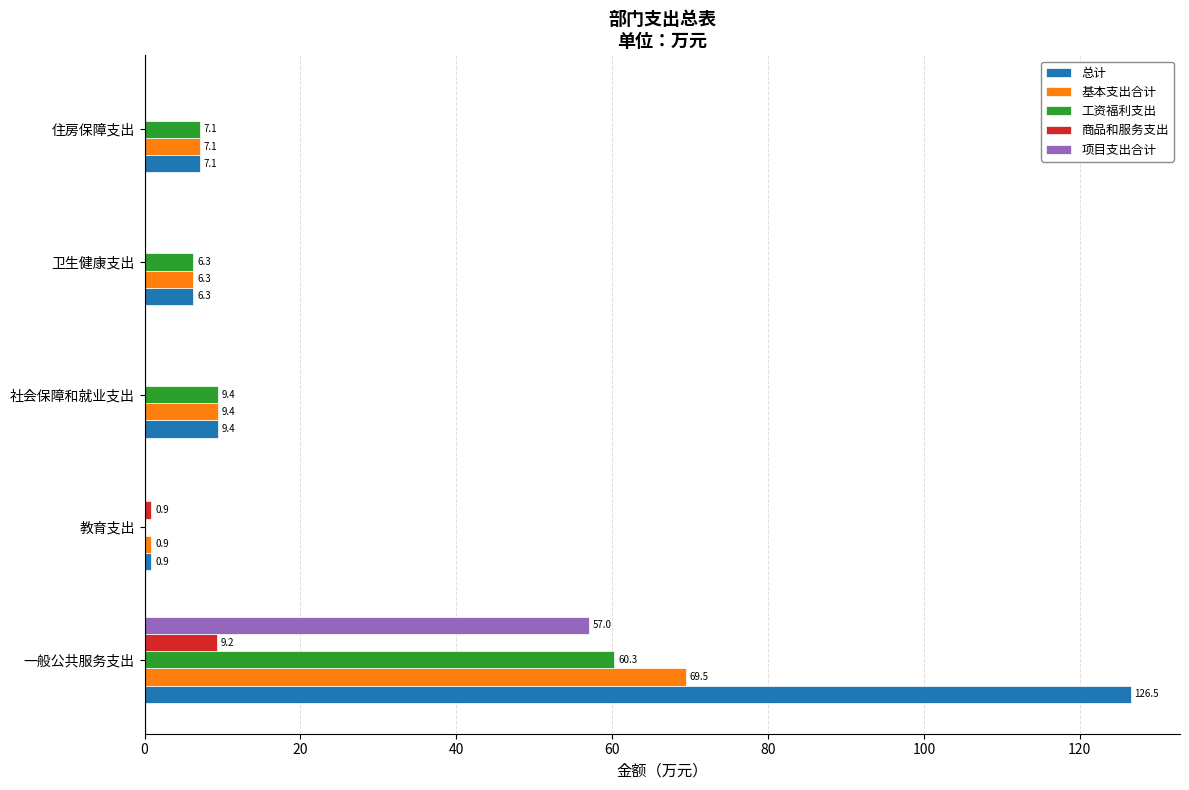

Which series has the largest total across all categories?

总计